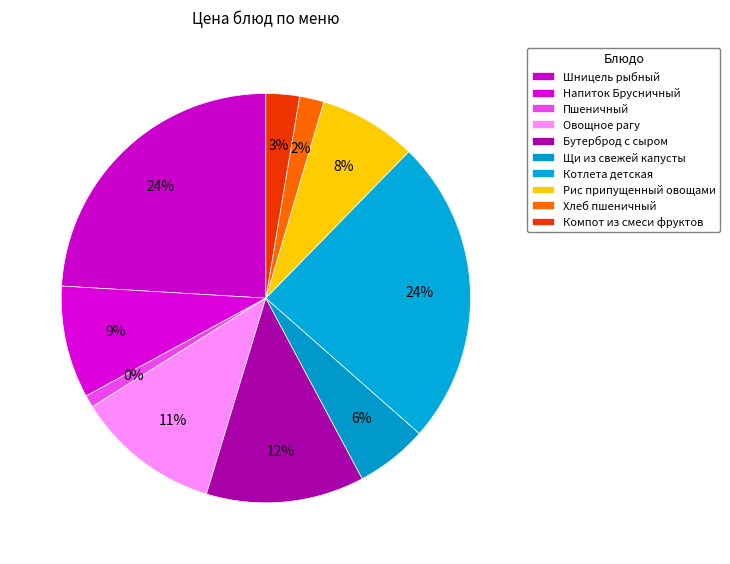

Is the sum of Пшеничный and Бутерброд с сыром greater than half?

No